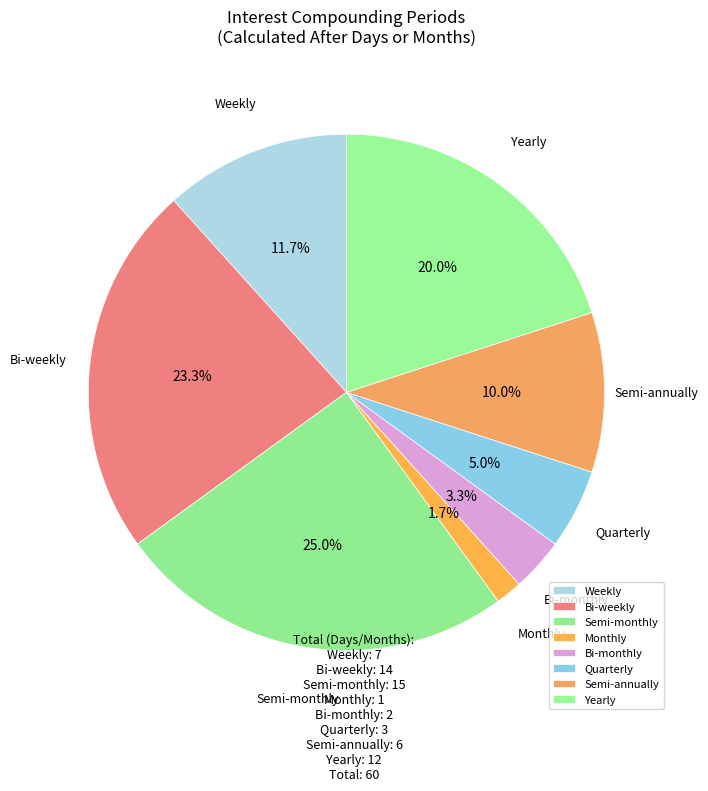

Between Weekly and Semi-monthly, which is larger?

Semi-monthly